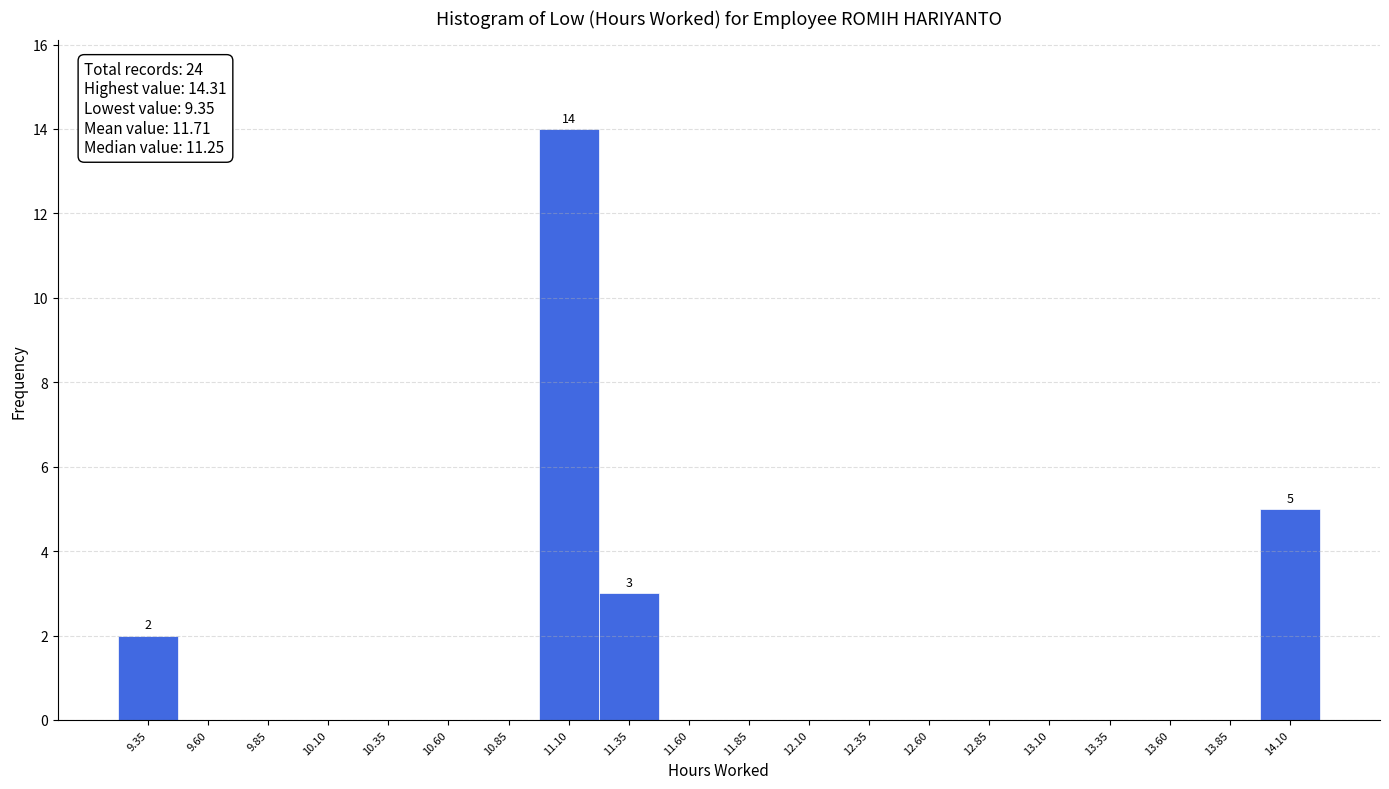

Reading right to left, what are all the values shown in this chart?

14.10=5	13.85=0	13.60=0	13.35=0	13.10=0	12.85=0	12.60=0	12.35=0	12.10=0	11.85=0	11.60=0	11.35=3	11.10=14	10.85=0	10.60=0	10.35=0	10.10=0	9.85=0	9.60=0	9.35=2